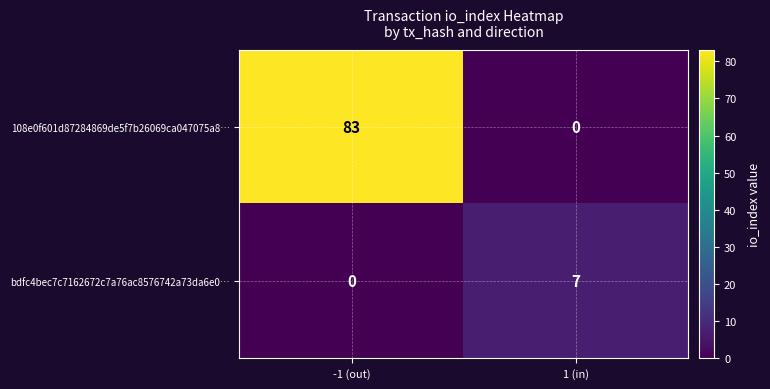

Which series has the widest spread of values?

108e0f601d87284869de5f7b26069ca047075a8…